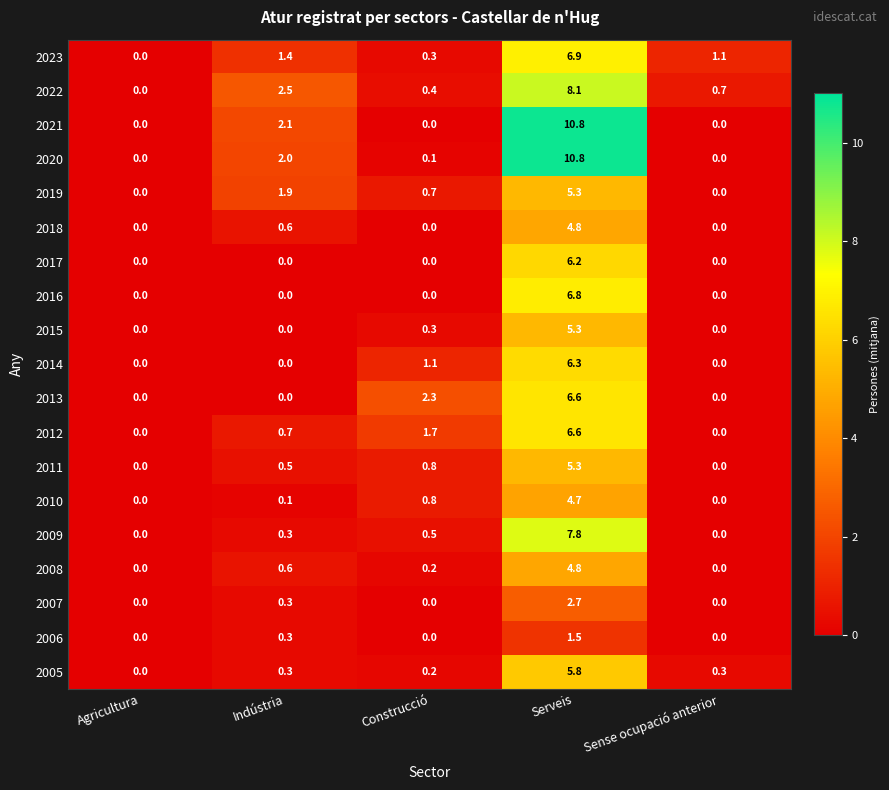

At how many categories does at least one series exceed 4?

1